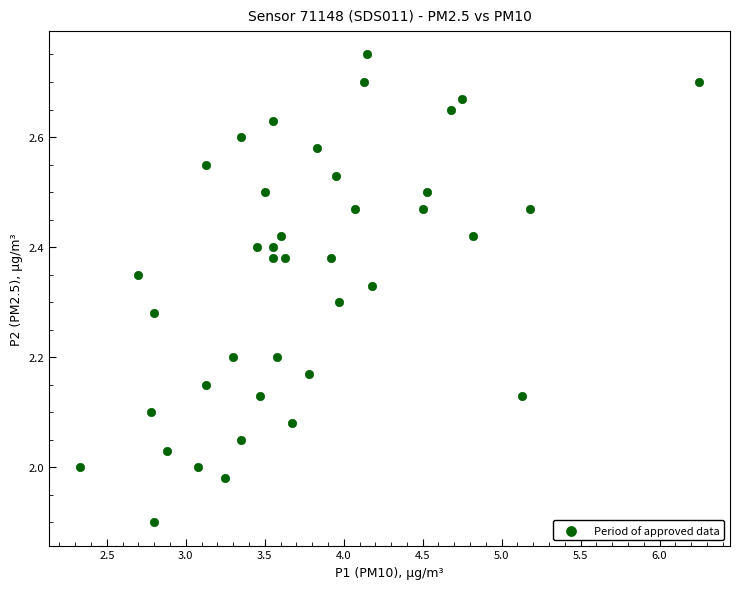

What is the range of X values (max minus min)?

3.9